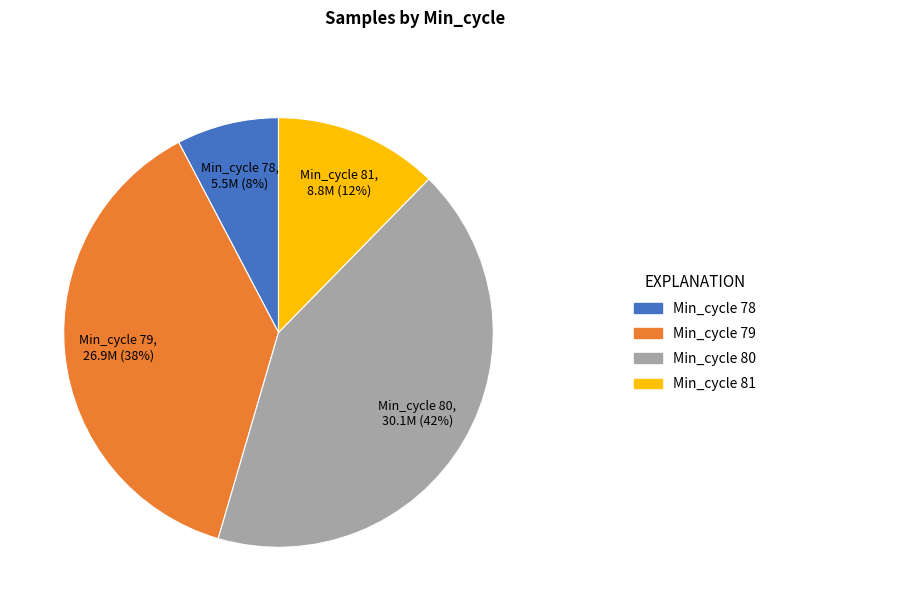

To the nearest percent, what is the average slice percentage?

25%